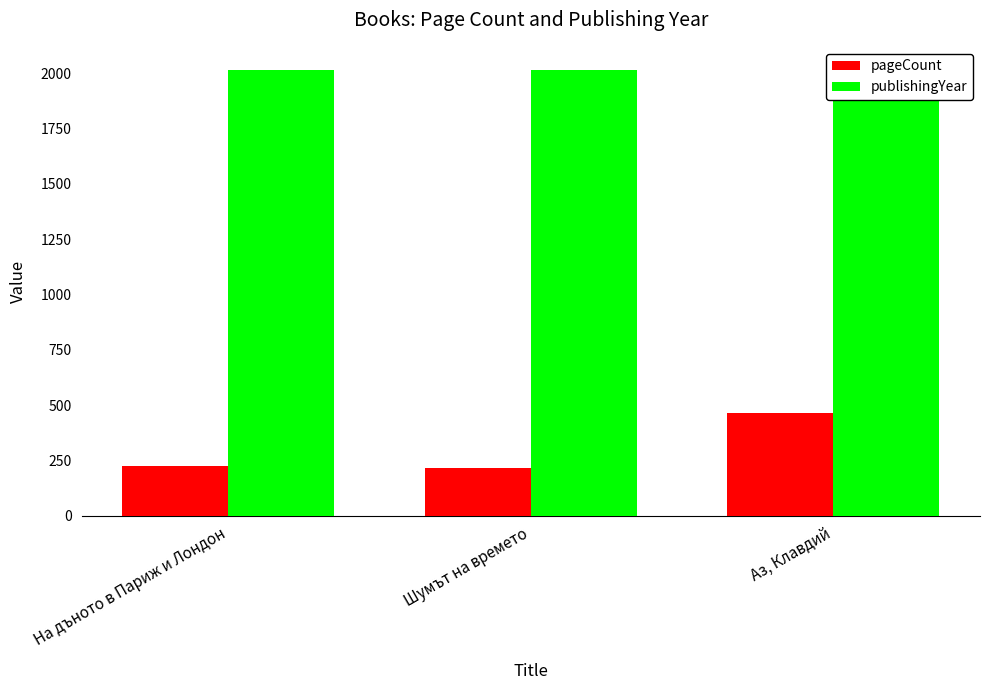

What is the label of the 3rd bar from the right?

На дъното в Париж и Лондон